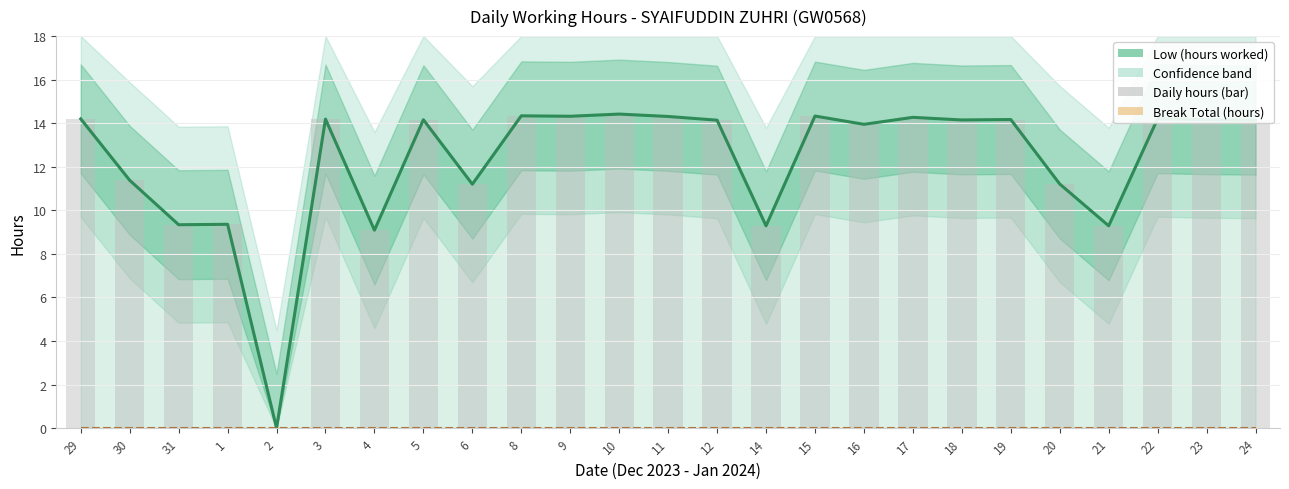

How many bars are there in each group?

3